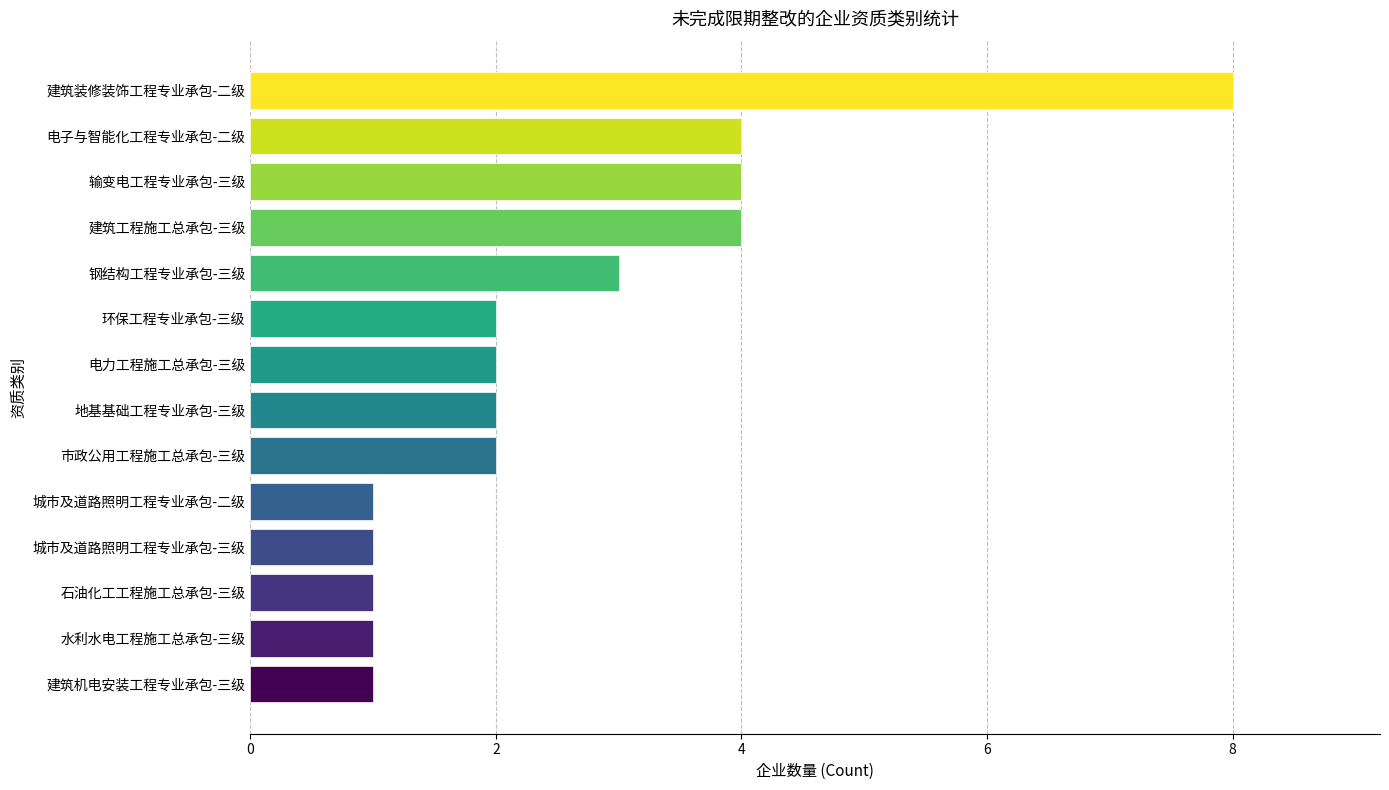

What is the greatest value displayed?

8